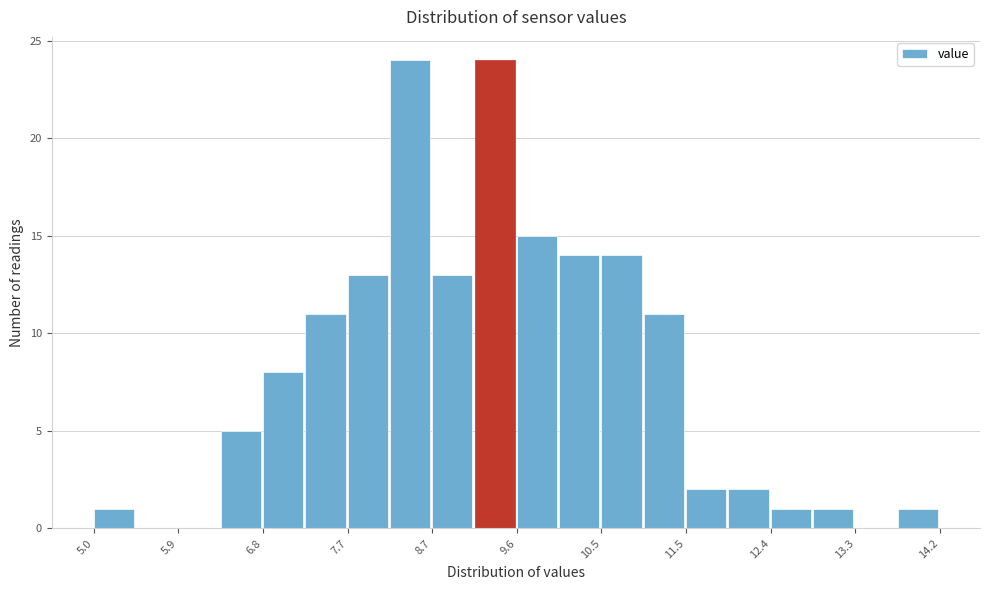

Reading left to right, transcribe this chart: for each bar, give the range it covers on the x-axis and its height. Neither the bar edges nor the heights are printed on the chart, so give them approximately, as read against the axes.

5.0 to 5.4: 1
5.4 to 5.9: 0
5.9 to 6.4: 0
6.4 to 6.8: 5
6.8 to 7.3: 8
7.3 to 7.7: 11
7.7 to 8.2: 13
8.2 to 8.7: 24
8.7 to 9.1: 13
9.1 to 9.6: 24
9.6 to 10.1: 15
10.1 to 10.5: 14
10.5 to 11.0: 14
11.0 to 11.5: 11
11.5 to 11.9: 2
11.9 to 12.4: 2
12.4 to 12.8: 1
12.8 to 13.3: 1
13.3 to 13.8: 0
13.8 to 14.2: 1